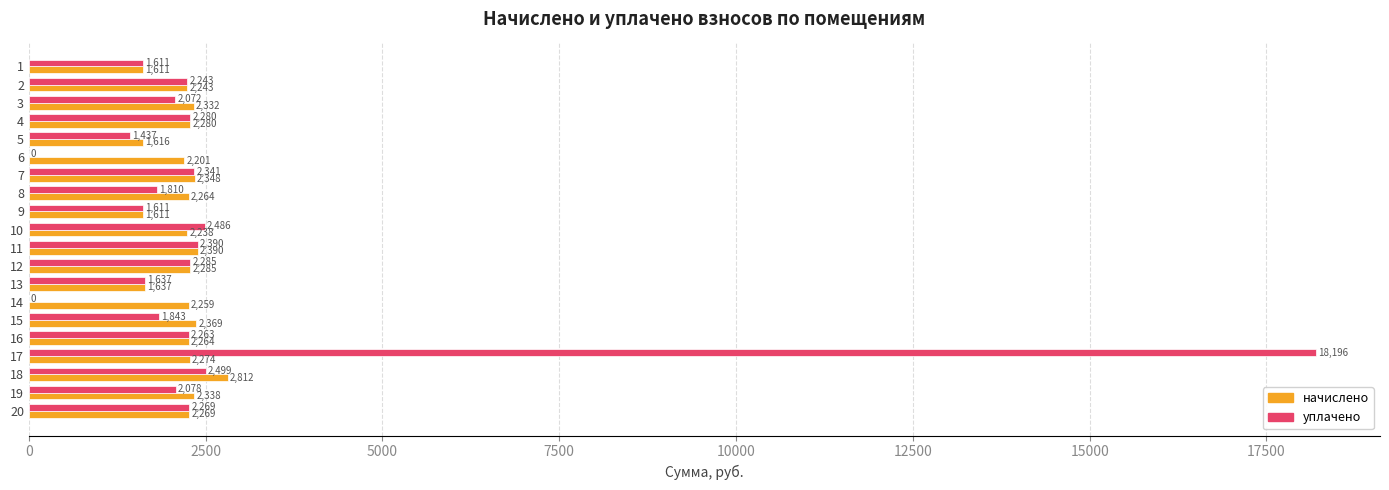

Which series changed the most between 1 and 14?

уплачено